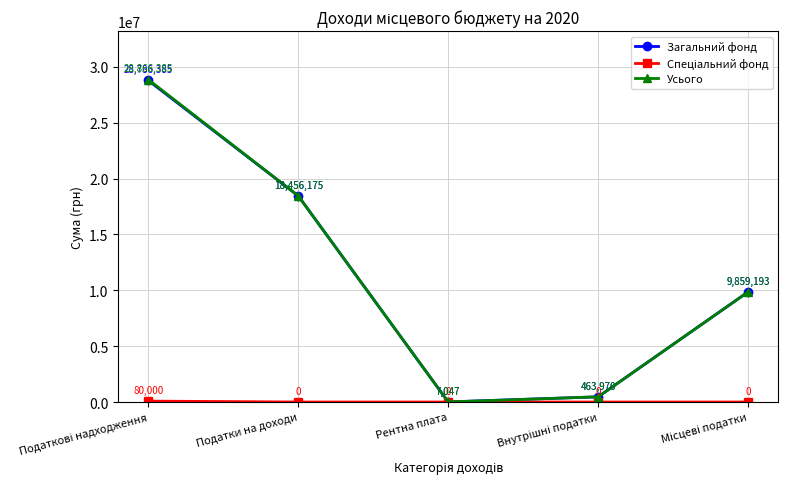

Which series has the largest range (max minus min)?

Усього